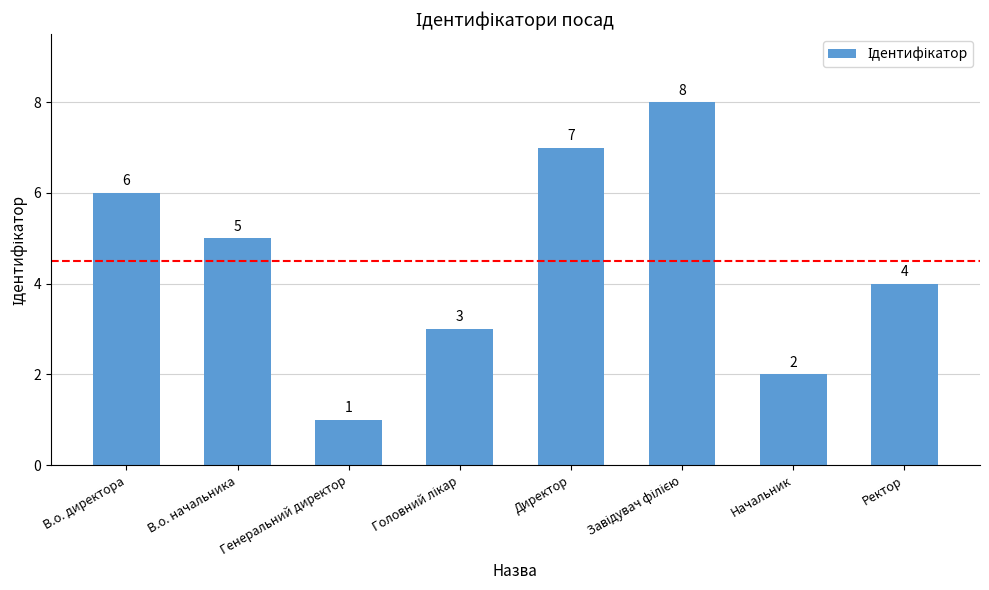

Count the values in the range 3 to 7.

5